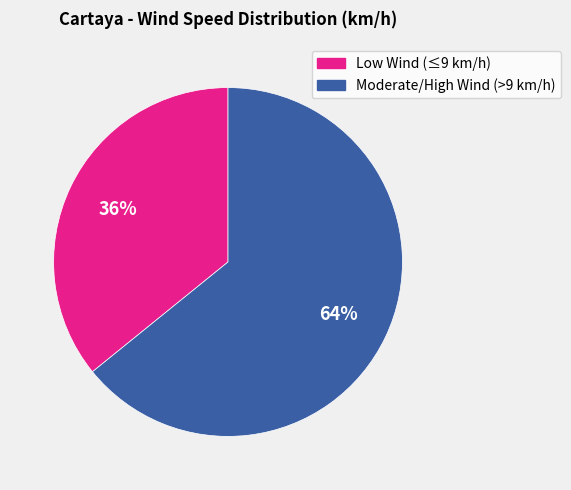

To the nearest percent, what is the average slice percentage?

50%